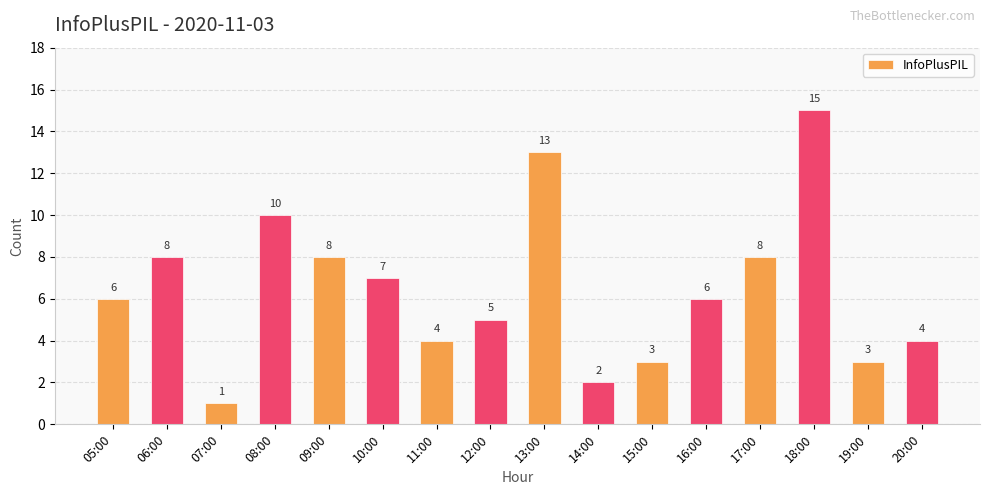

What is the label of the 4th bar from the left?

08:00